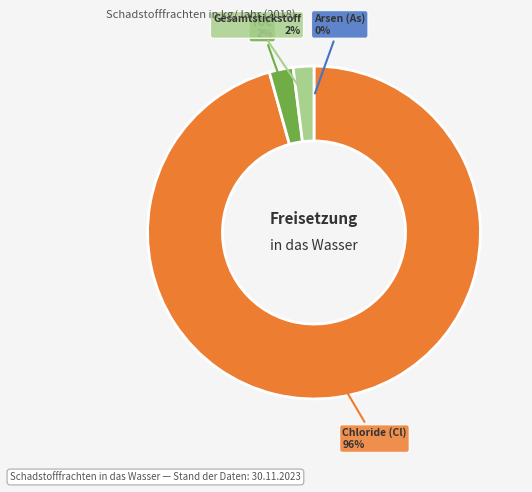

Is it true that Gesamtstickstoff is 13% of the pie?

False